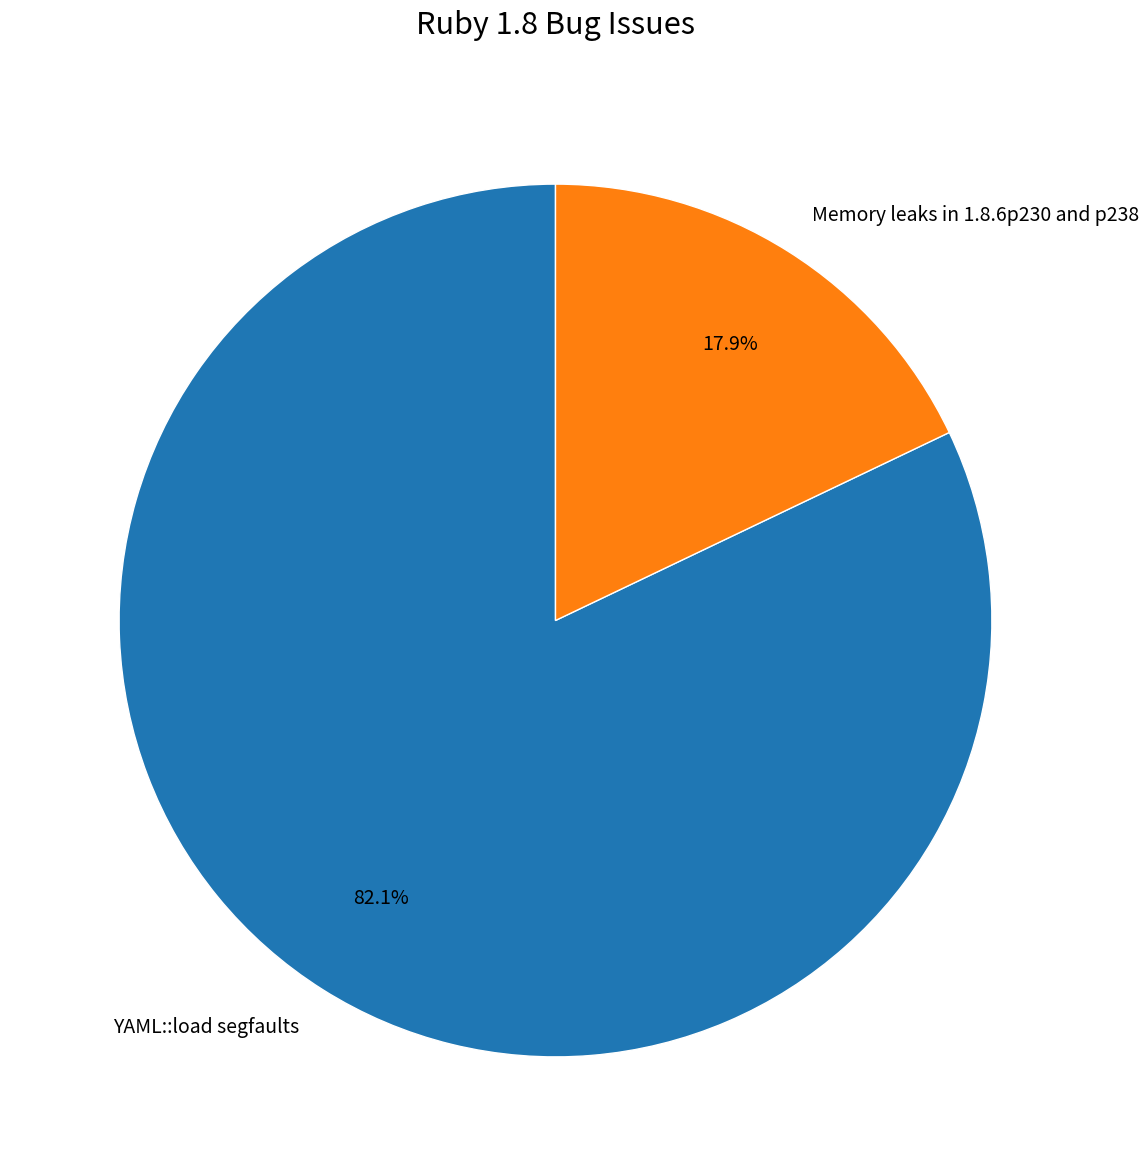

Approximately how many times larger is the value at YAML::load segfaults compared to Memory leaks in 1.8.6p230 and p238?

4.6